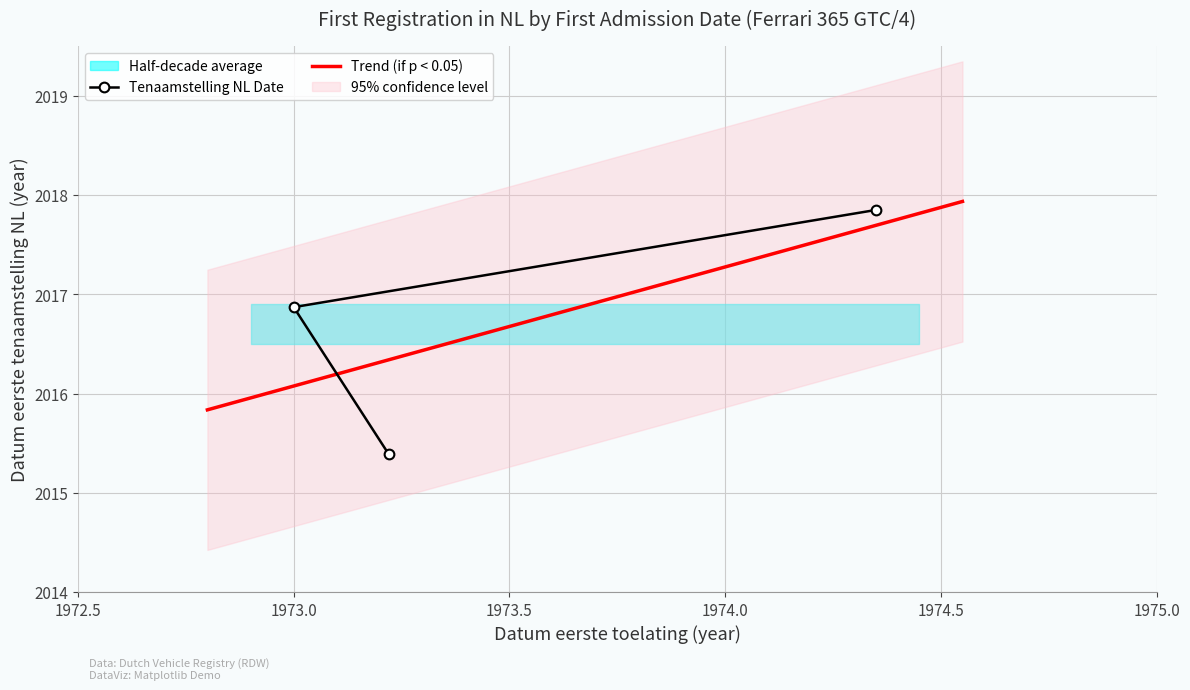

What is the difference between the maximum and minimum values?

2.5